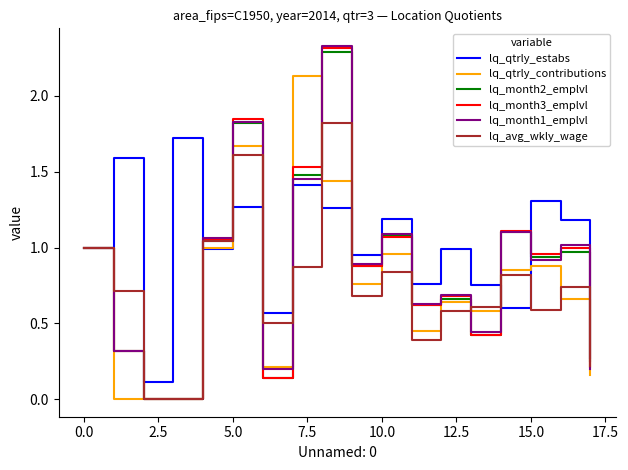

Which series has the largest total across all categories?

lq_qtrly_estabs